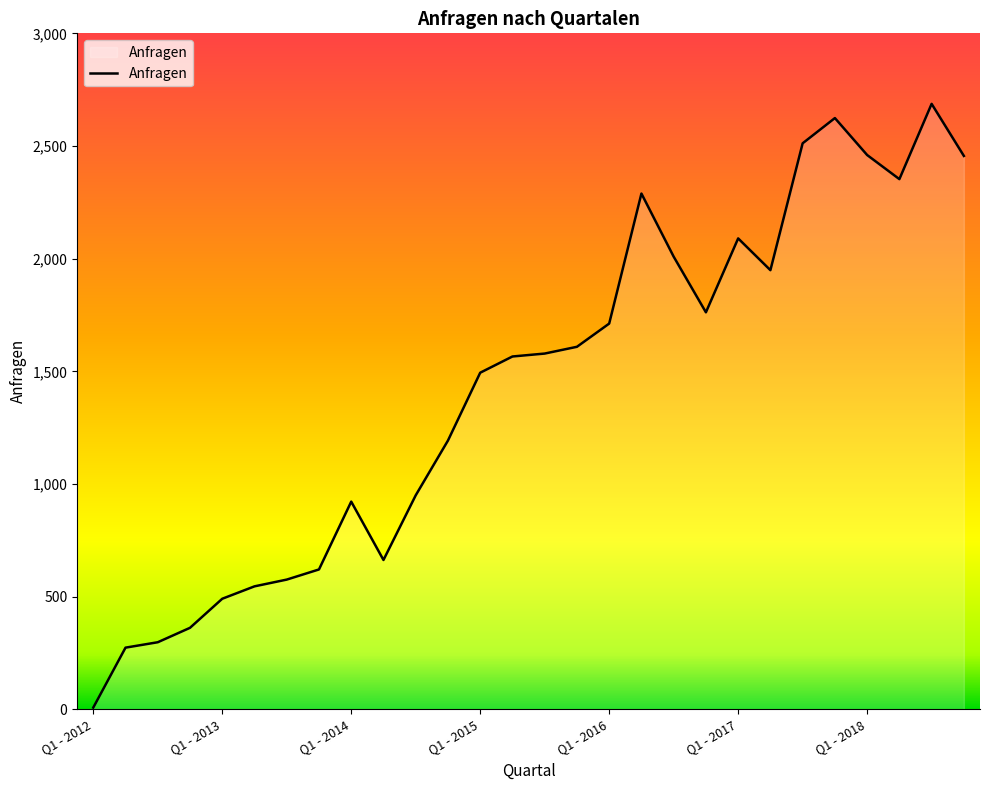

What is the greatest value displayed?

2687